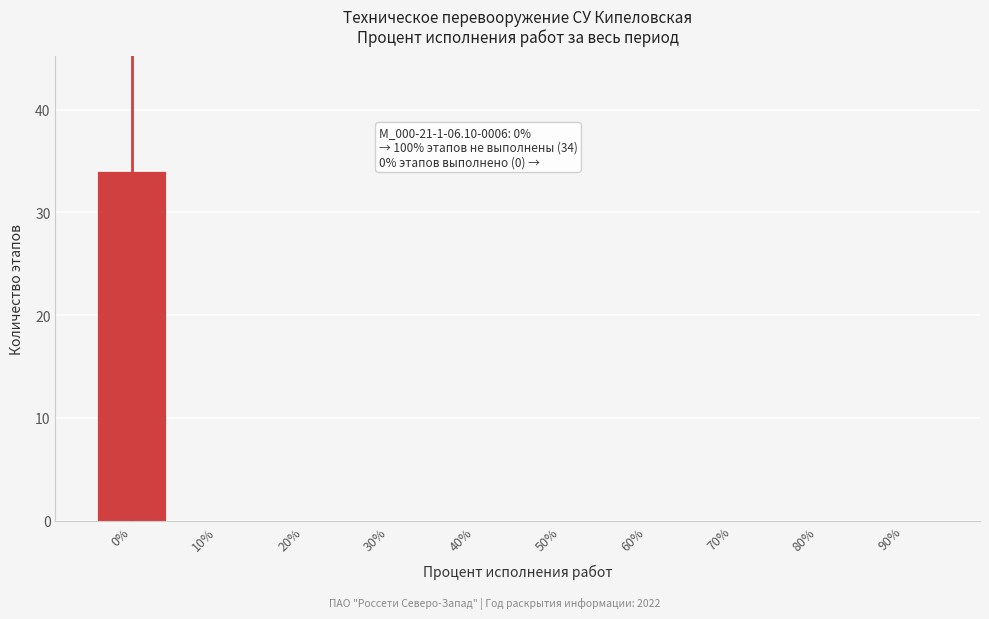

Reading left to right, extract all data points from this chart.

0%=34	10%=0	20%=0	30%=0	40%=0	50%=0	60%=0	70%=0	80%=0	90%=0